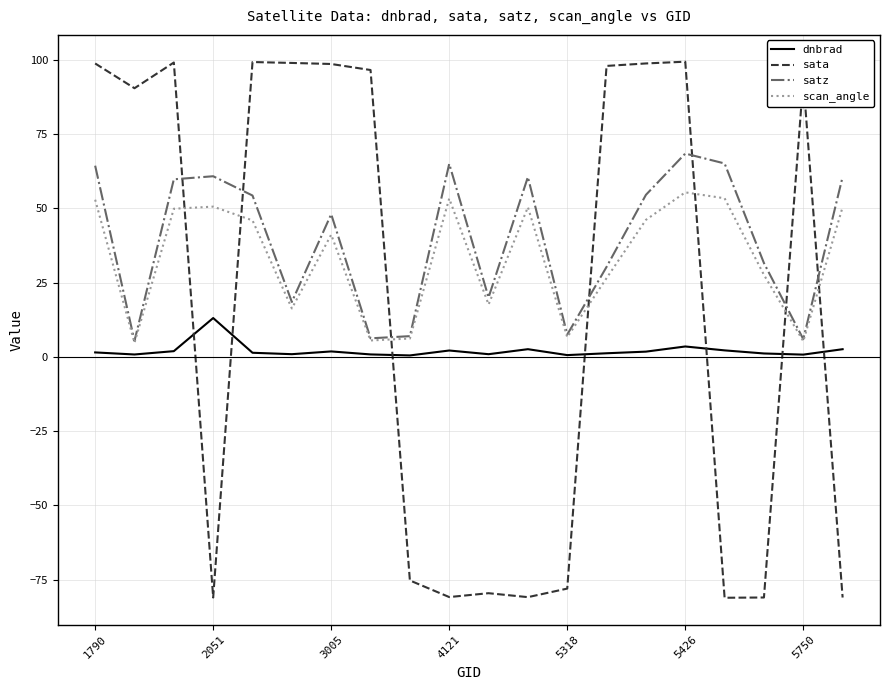

True or false: sata has more than 0 interior local peaks.

True